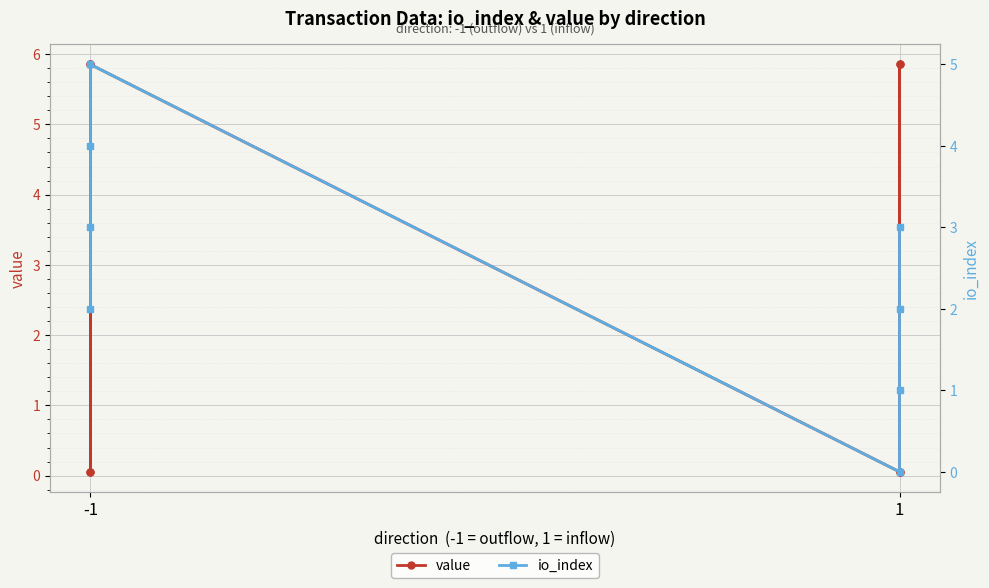

How many intersections are there between value and io_index?

5